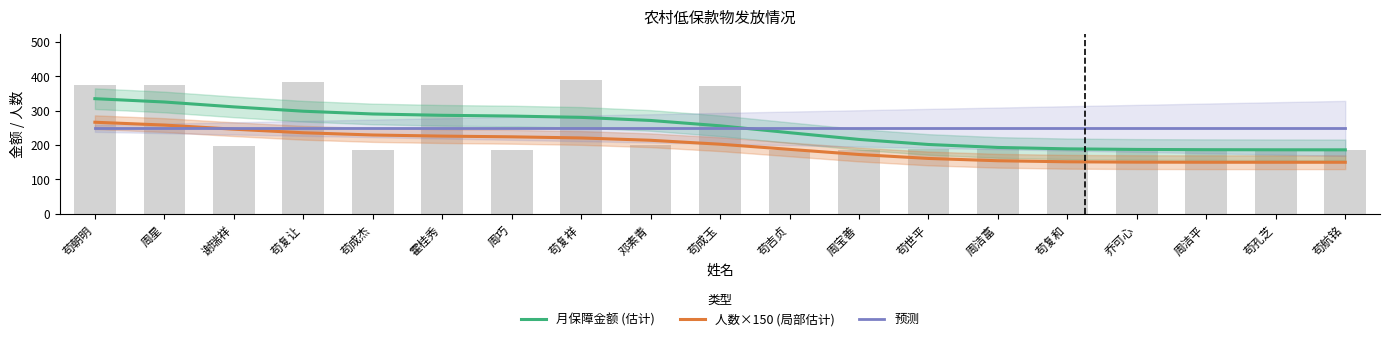

Reading left to right, extract all data points from this chart.

月保障金额 (估计): 334.9	325.2	311.0	298.4	290.4	286.5	284.4	280.5	271.5	256.0	236.0	216.4	201.7	193.1	189.0	187.3	186.6	186.2	186.1
人数×150 (局部估计): 266.4	258.1	246.2	235.7	229.3	226.0	224.0	220.7	213.9	202.5	187.5	172.5	161.1	154.4	151.4	150.3	150.1	150.0	150.0
预测: 248.5	248.5	248.5	248.5	248.5	248.5	248.5	248.5	248.5	248.5	248.5	248.5	248.5	248.5	248.5	248.5	248.5	248.5	248.5